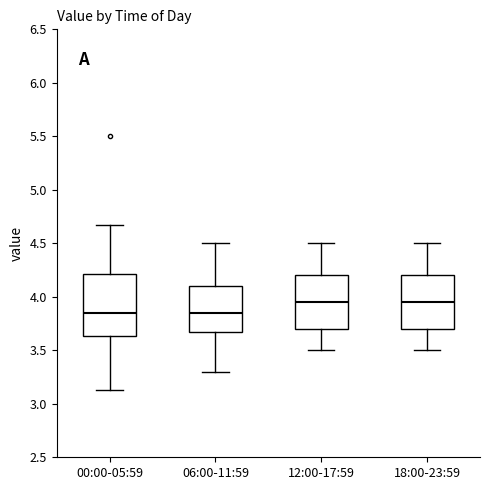

Where does the lower whisker of the box for 00:00-05:59 end on the y-axis? The values are not printed on the chart, so give them approximately, as read against the axis.

3.15